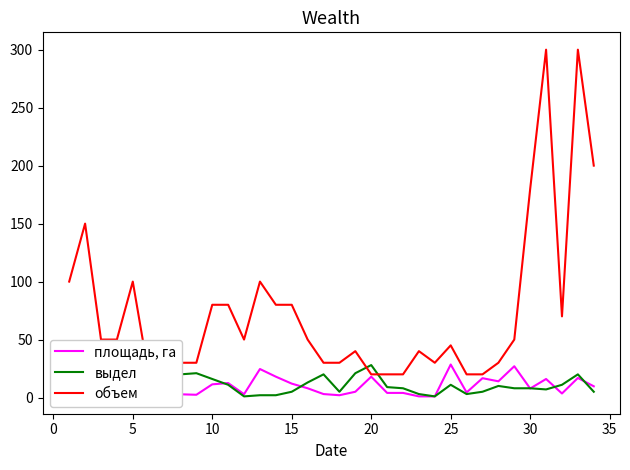

How many values in the выдел series are below 11?

17